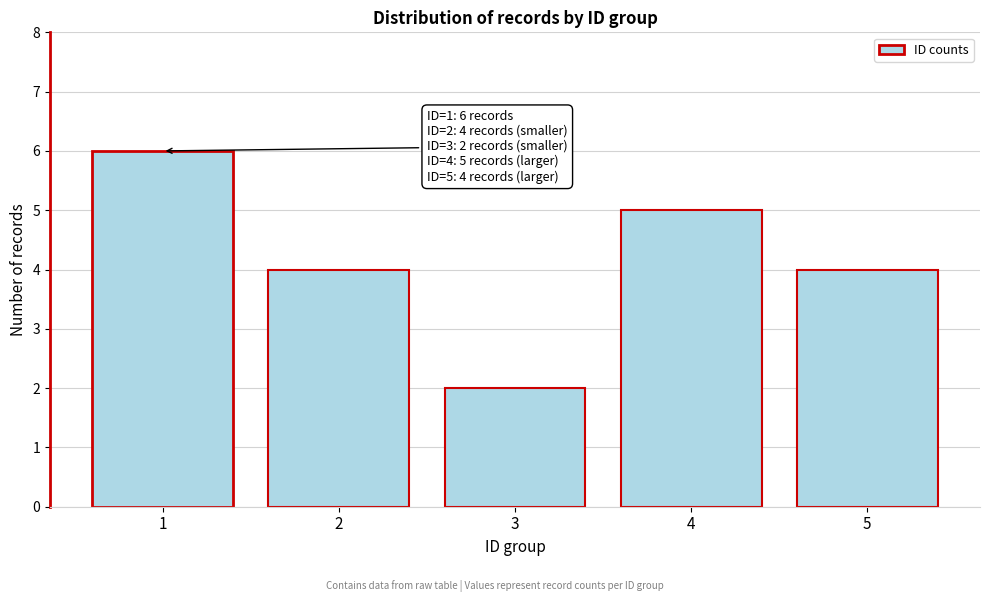

Reading right to left, transcribe all the data shown in this chart.

5=4	4=5	3=2	2=4	1=6